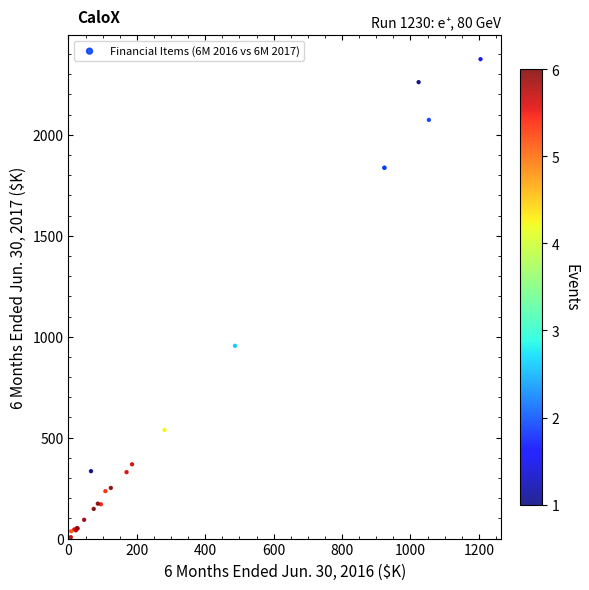

What Y value in the scatter plot is closest to 1191?

955